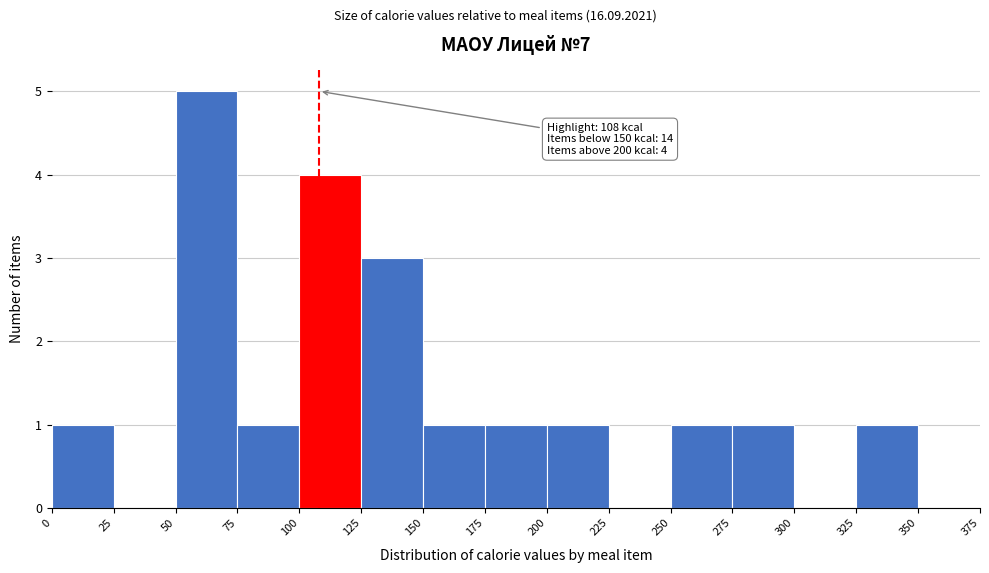

Over which range of the x-axis is the bar tallest?

50 to 75